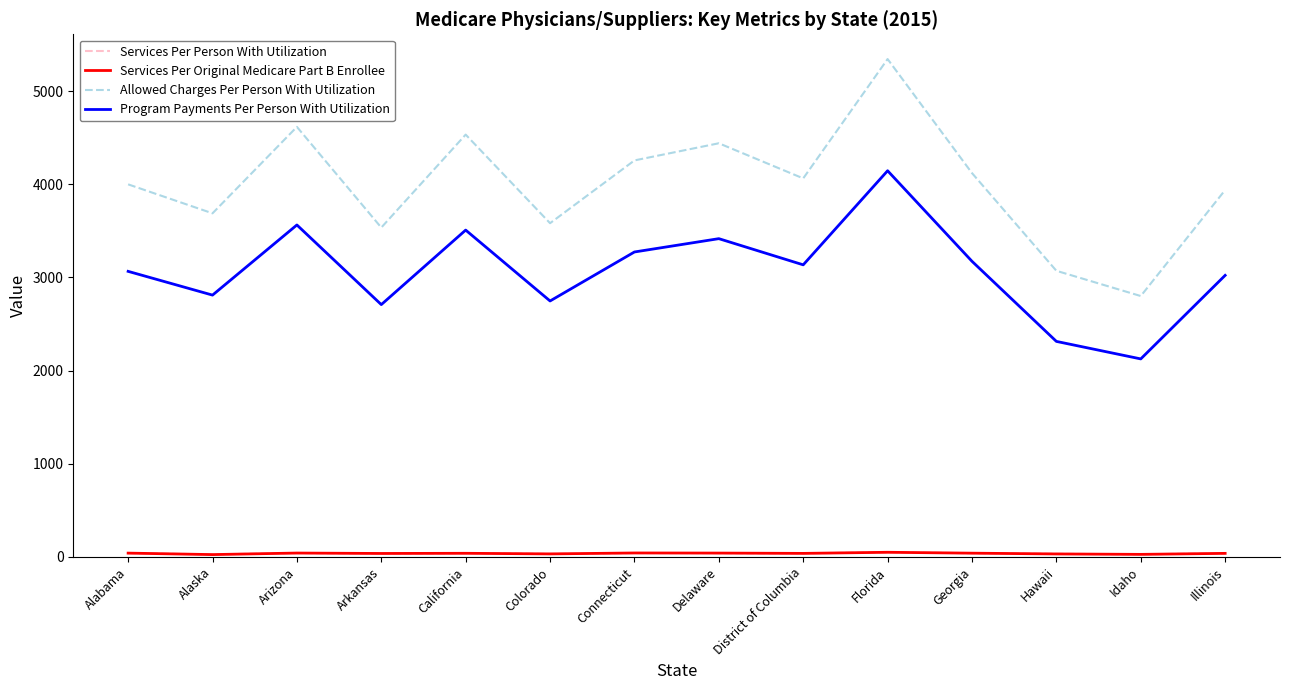

At which category is the sum across all series the highest?

Florida